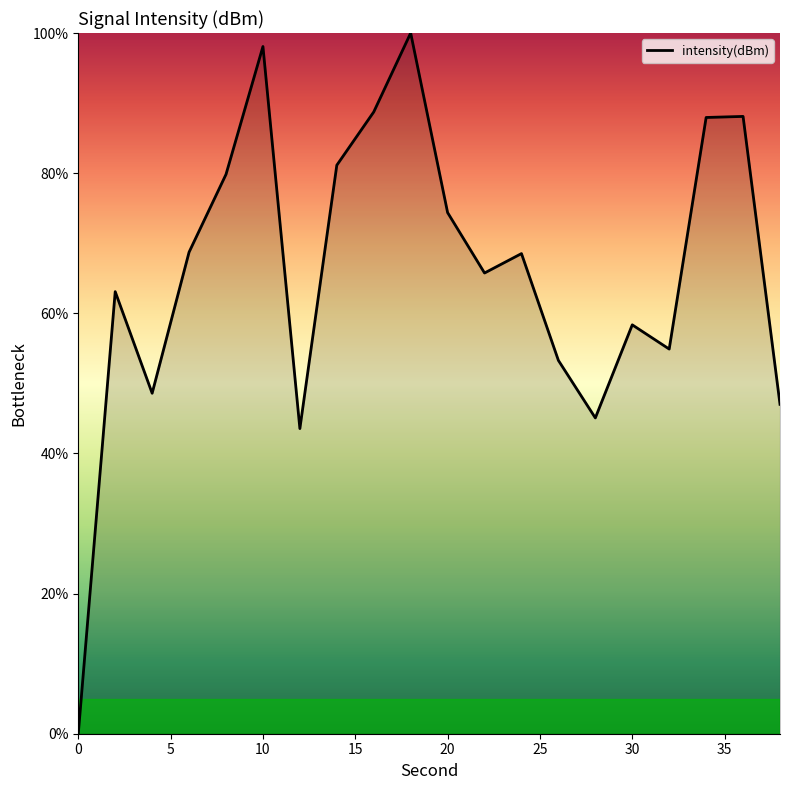

What is the greatest value displayed?

100.0